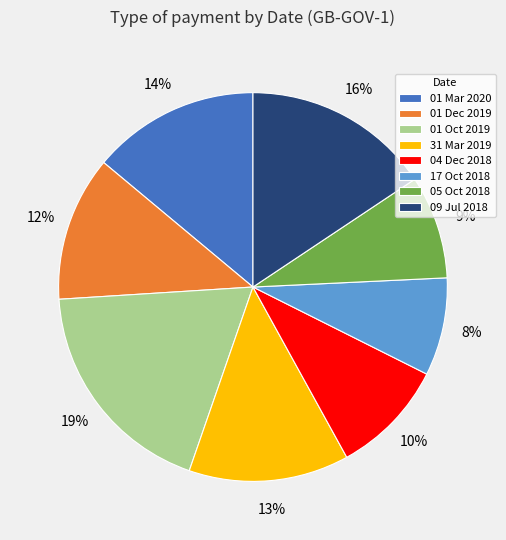

Which category has the biggest portion of the pie?

01 Oct 2019